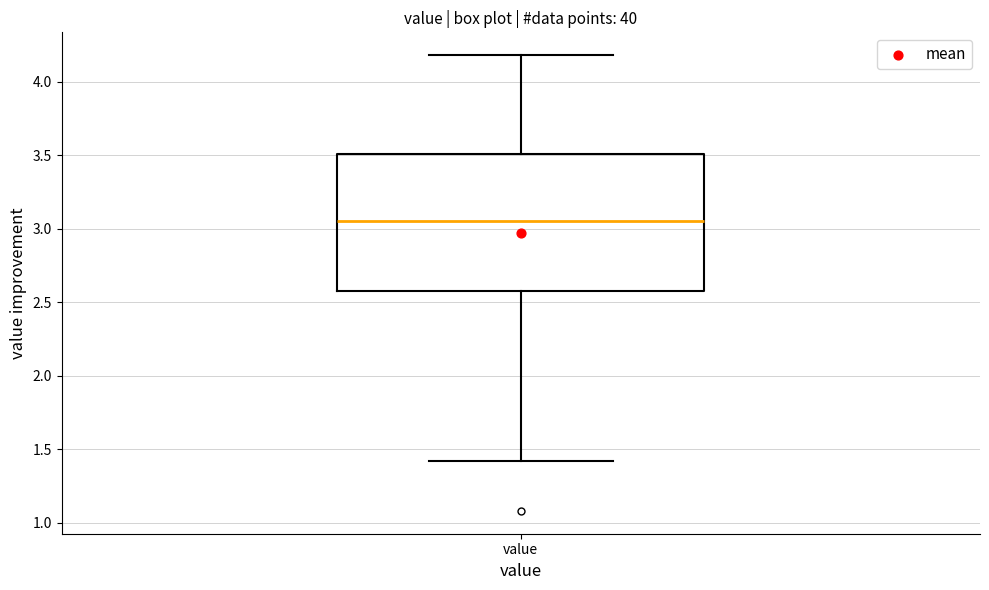

Where does the lower whisker of the box for value end on the y-axis? The values are not printed on the chart, so give them approximately, as read against the axis.

1.40